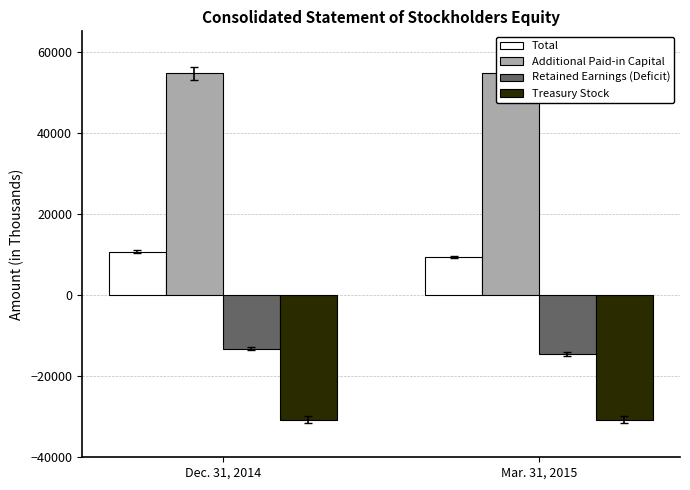

What is the lowest value of the Total series?

9370